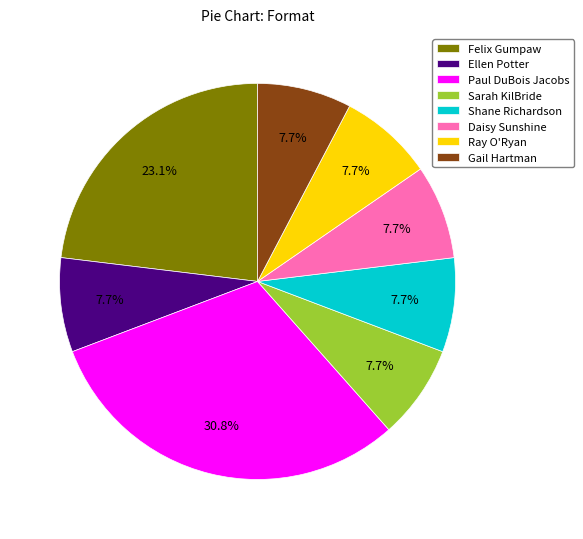

Does Ray O'Ryan represent more than half of the total?

No